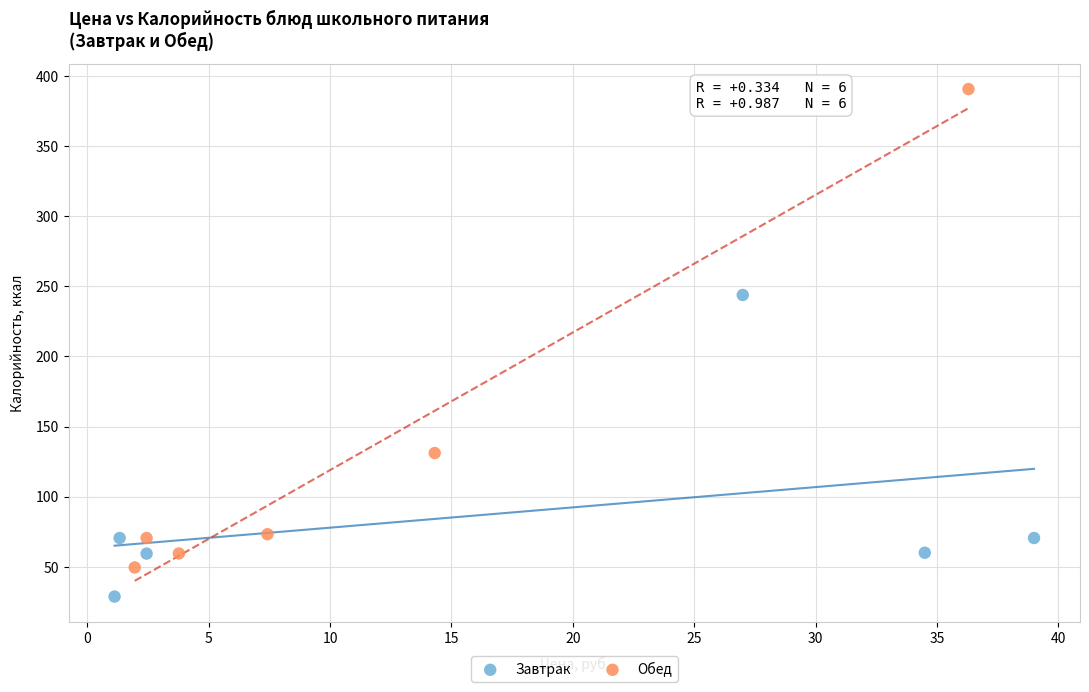

Which series has the largest Y range (max minus min)?

Обед